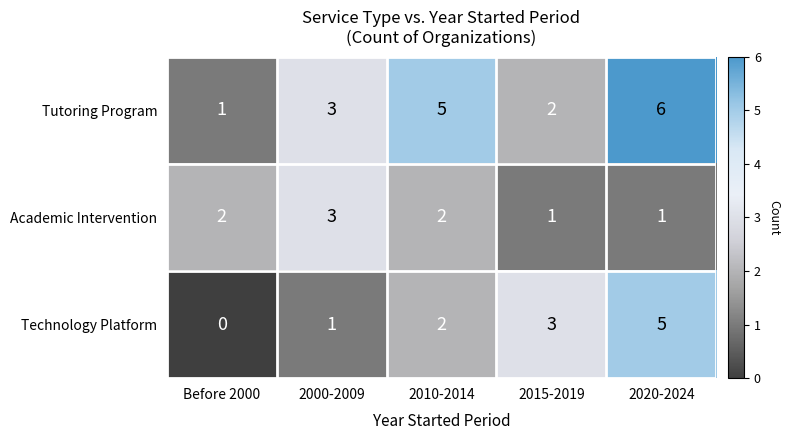

Is it true that Academic Intervention equals 2 at 2020-2024?

False